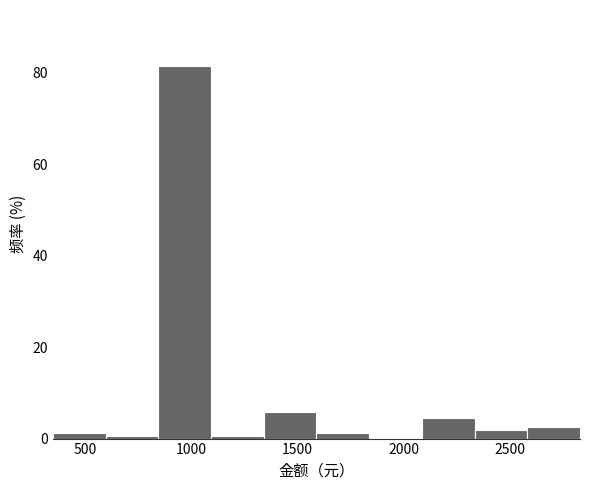

What is the height of the bar covering 1350 to 1600 on the x-axis? Neither the bar edges nor the heights are printed on the chart, so give them approximately, as read against the axes.

6